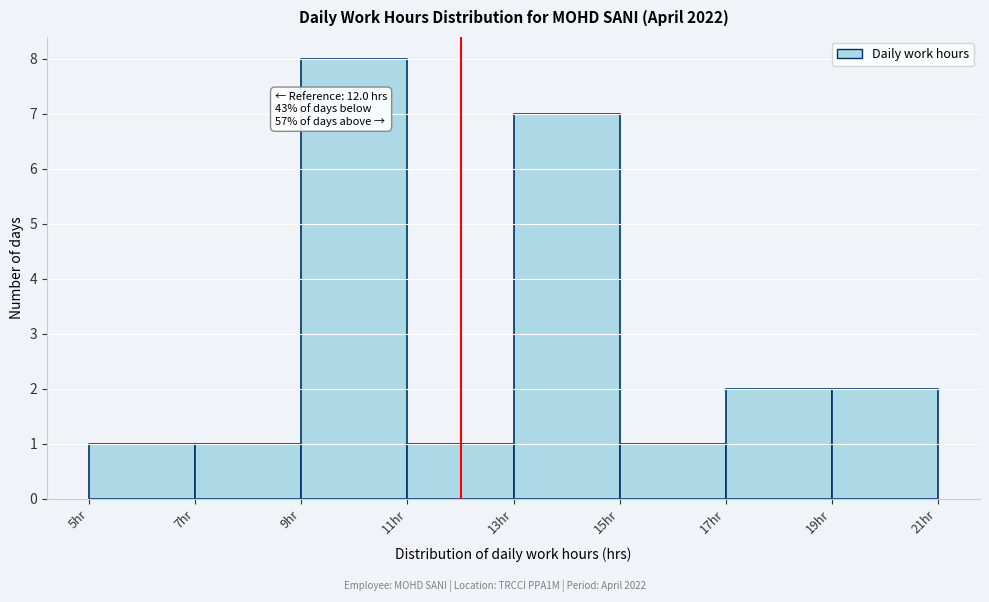

Over which range of the x-axis is the bar tallest?

9 to 11